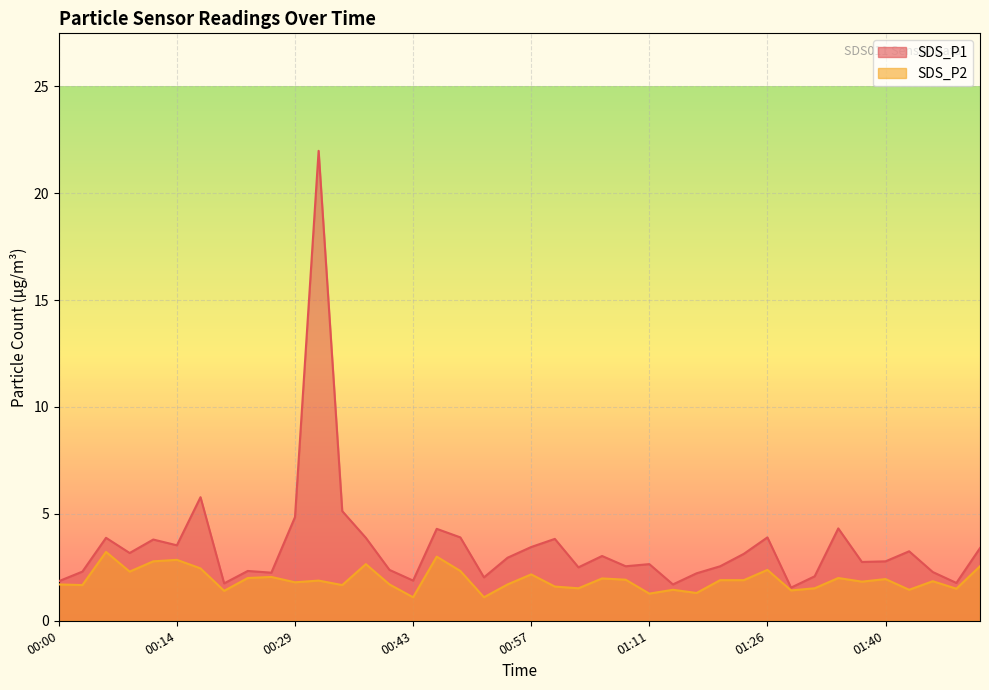

List the series in order of their overall mean, highest first.

SDS_P1, SDS_P2